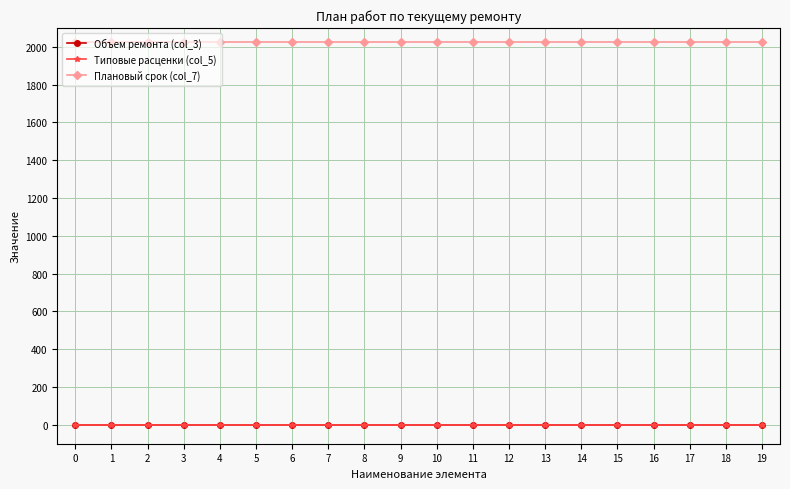

Reading left to right, list all the values displayed in this chart.

Объем ремонта (col_3): 0	0	0	0	0	0	0	0	0	0	0	0	0	0	0	0	0	0	0	0
Типовые расценки (col_5): 0	0	0	0	0	0	0	0	0	0	0	0	0	0	0	0	0	0	0	0
Плановый срок (col_7): 2025	2025	2025	2025	2025	2025	2025	2025	2025	2025	2025	2025	2025	2025	2025	2025	2025	2025	2025	2025